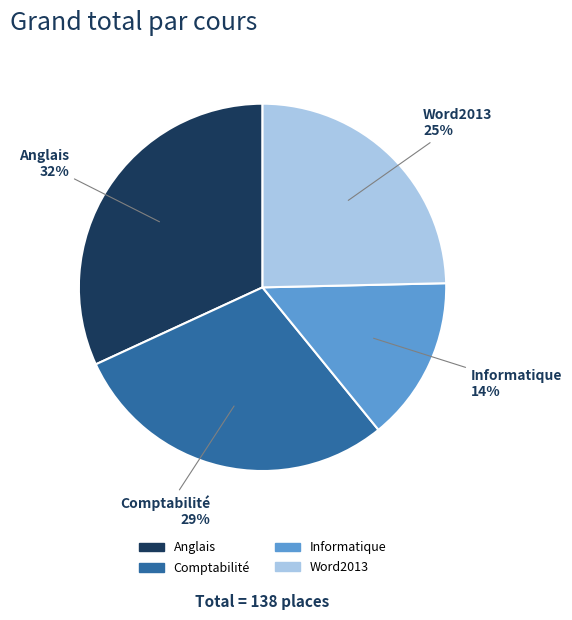

To the nearest percent, what percentage of the pie is Anglais?

32%